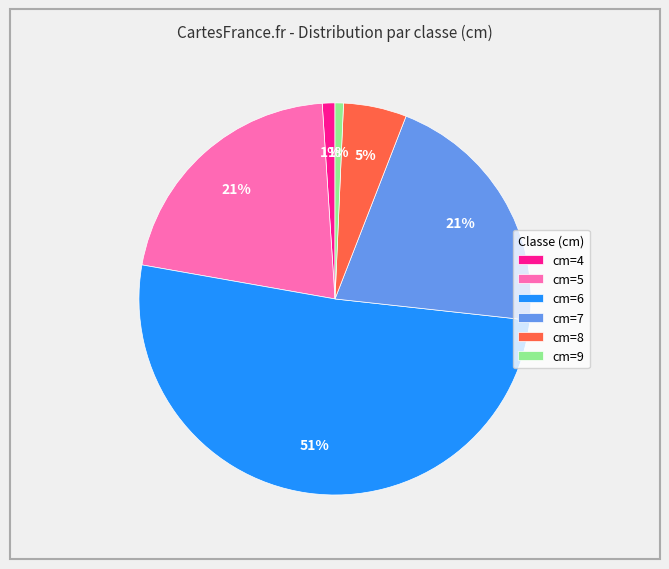

What is the majority slice?

cm=6